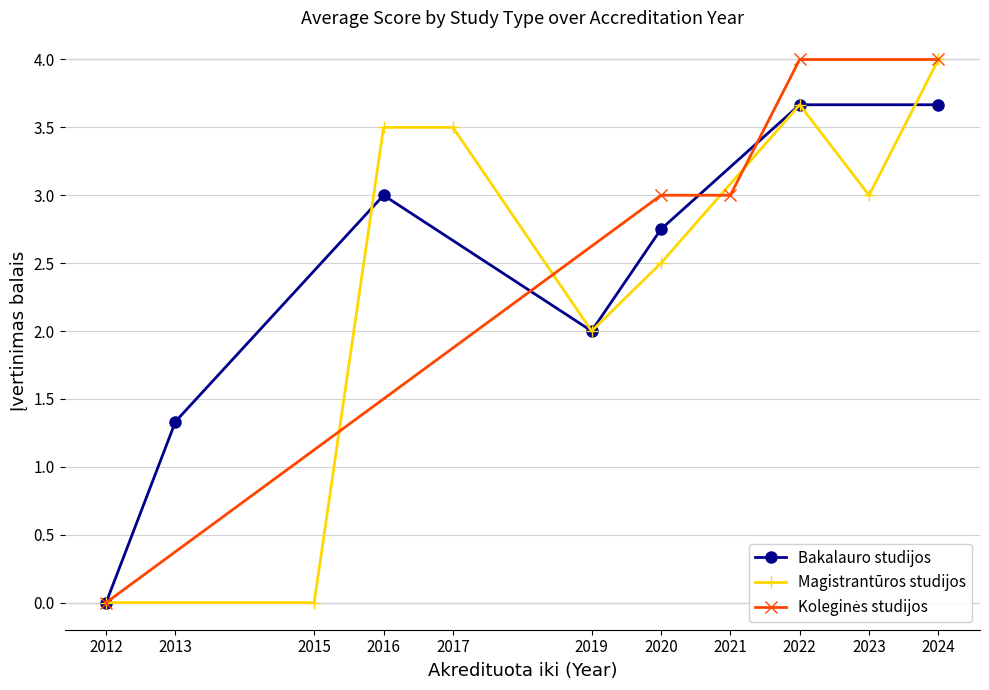

The value of Bakalauro studijos at 2022 is 3.7. True or false?

True